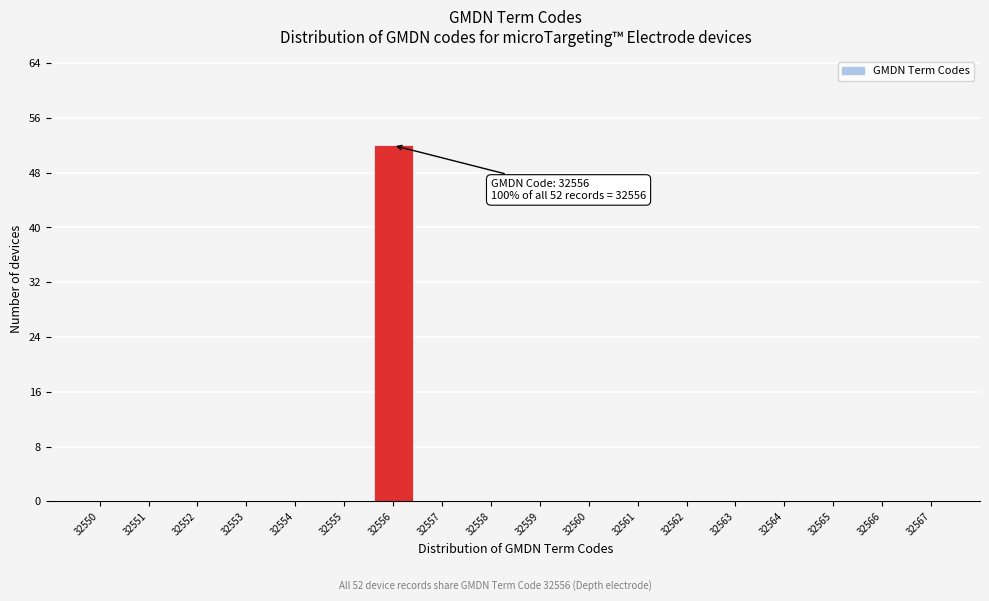

Over which range of the x-axis is the bar tallest?

32555.5 to 32556.5